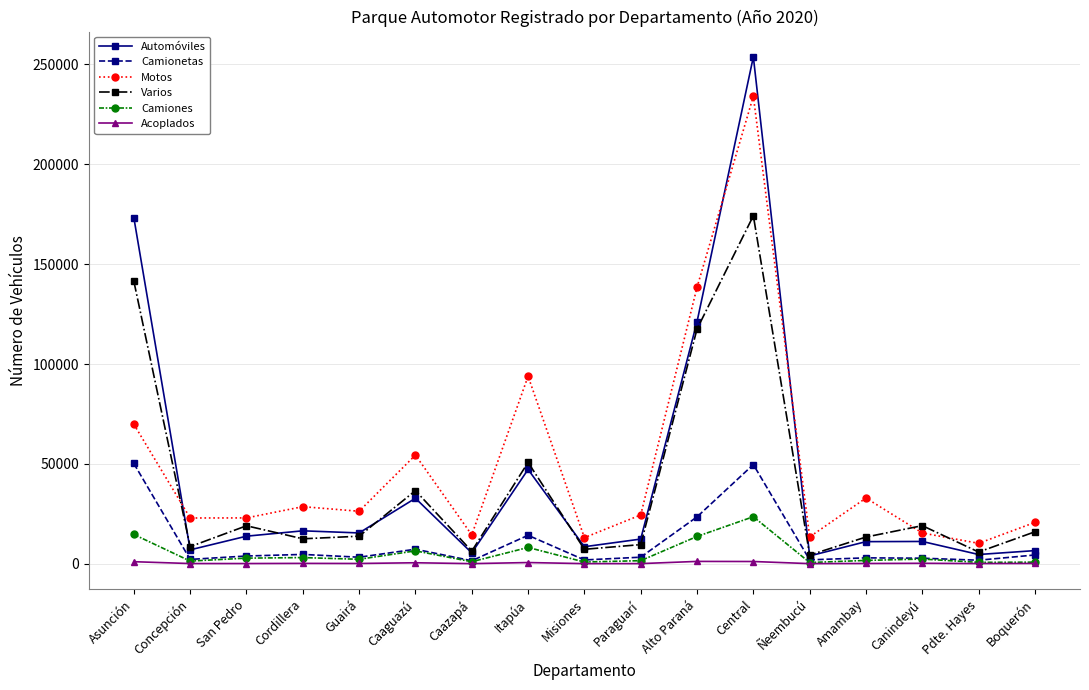

The value of Automóviles at Caaguazú is 32775. True or false?

True